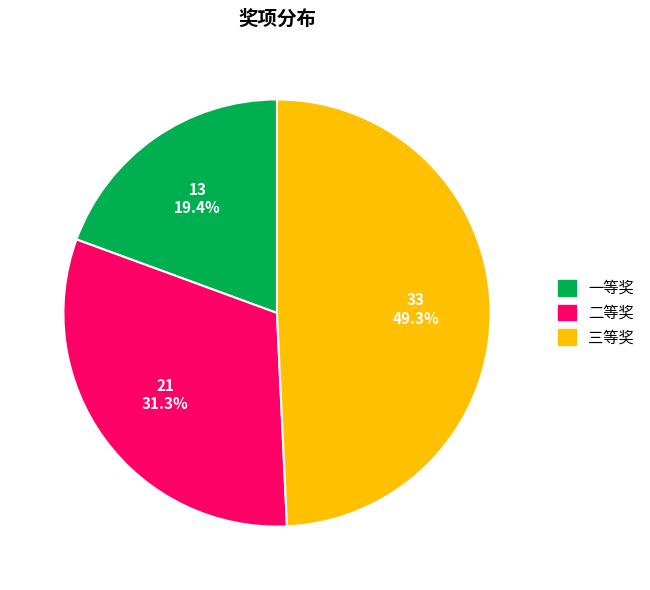

What is the largest slice in the pie chart?

三等奖